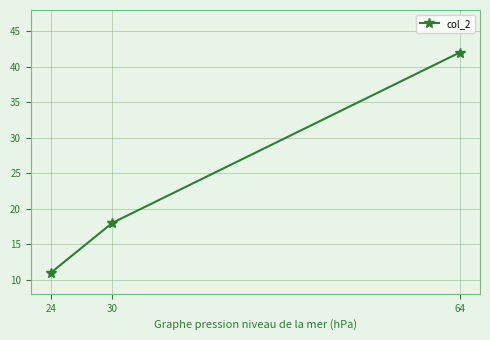

List the labels in order of value, largest first.

64, 30, 24